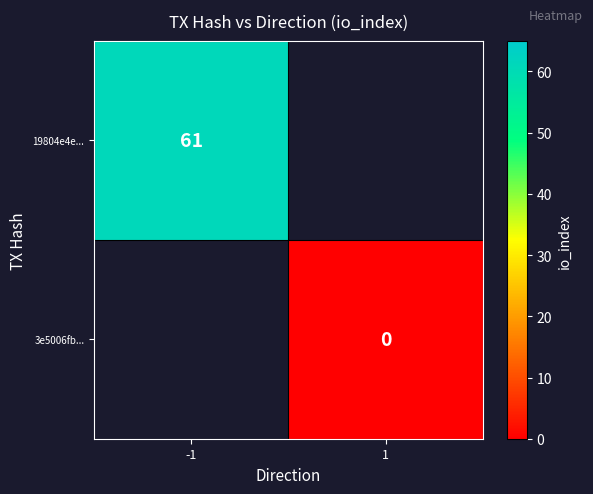

Is the value of 3e5006fb... at 1 greater than the value of 19804e4e... at -1?

No